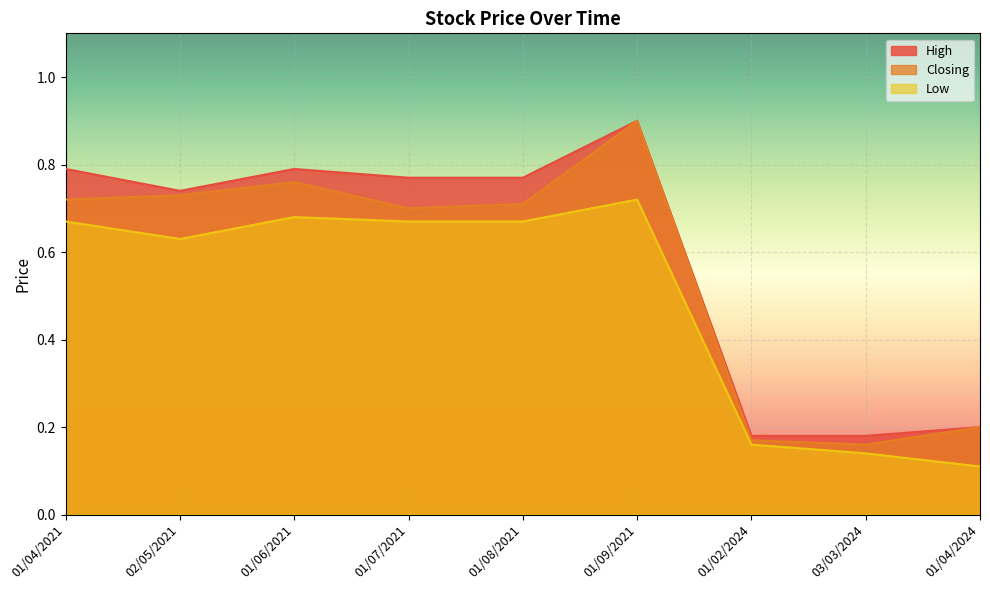

How many lines are shown in the chart?

3